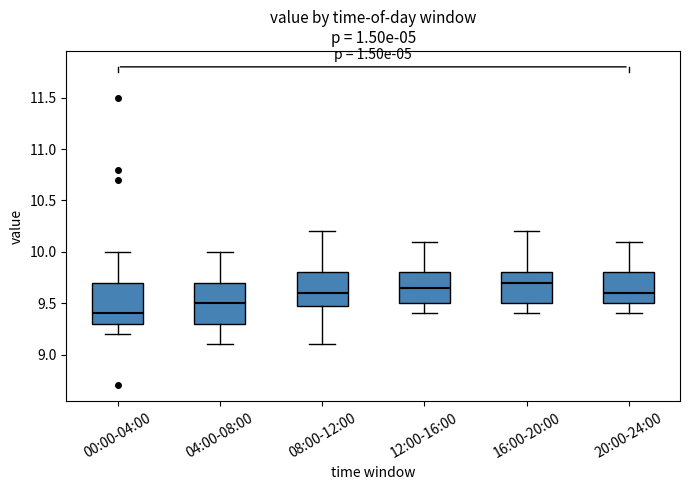

Reading left to right, read every box against the y-axis: the position of its median line, the range the box covers, and the ends of its whiskers. The values are not printed on the chart, so give them approximately, as read against the axis.

00:00-04:00: median 9.40, box 9.30 to 9.70, whiskers 9.20 to 10.00
04:00-08:00: median 9.50, box 9.30 to 9.70, whiskers 9.10 to 10.00
08:00-12:00: median 9.60, box 9.50 to 9.80, whiskers 9.10 to 10.20
12:00-16:00: median 9.65, box 9.50 to 9.80, whiskers 9.40 to 10.10
16:00-20:00: median 9.70, box 9.50 to 9.80, whiskers 9.40 to 10.20
20:00-24:00: median 9.60, box 9.50 to 9.80, whiskers 9.40 to 10.10